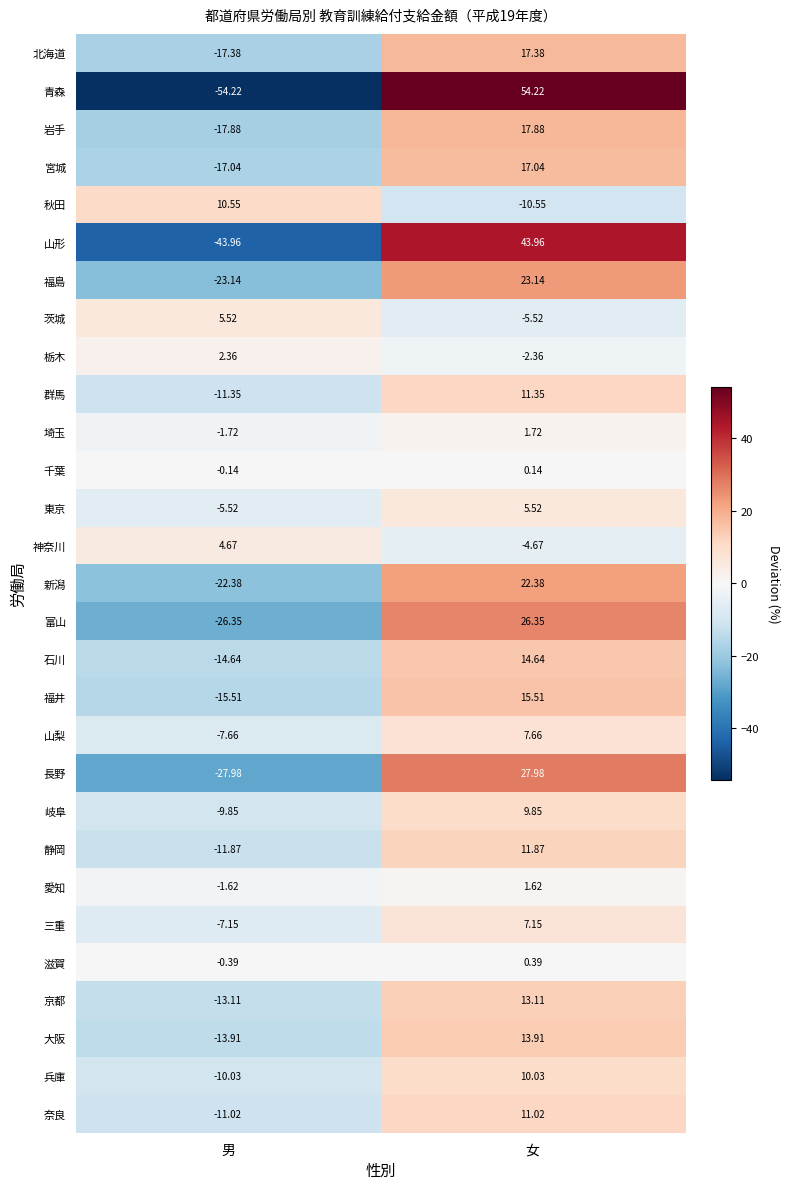

At which category does the chart reach its peak across all series?

女